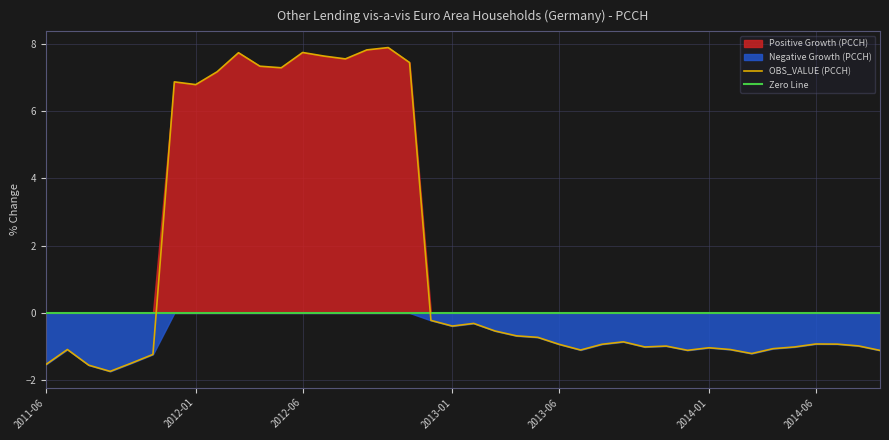

True or false: OBS_VALUE_neg and OBS_VALUE cross at least once.

False